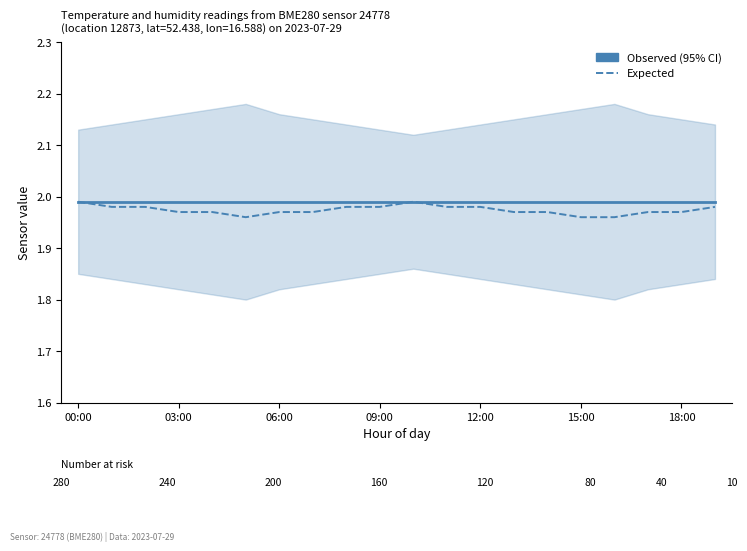

Between 18:00 and 8, which series saw the biggest shift?

Expected